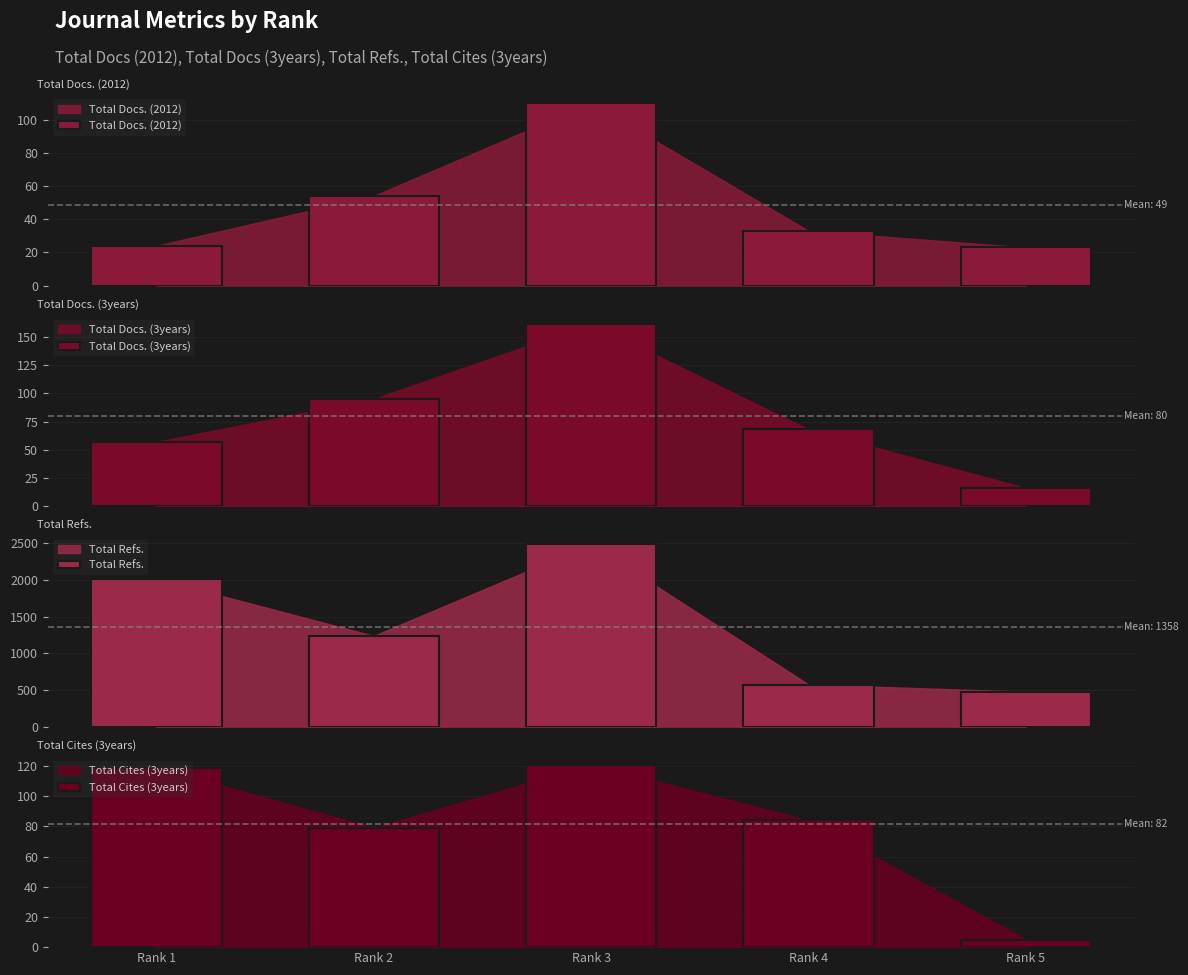

What is the sum of the Total Refs. values at Rank 5 and Rank 1?

2491